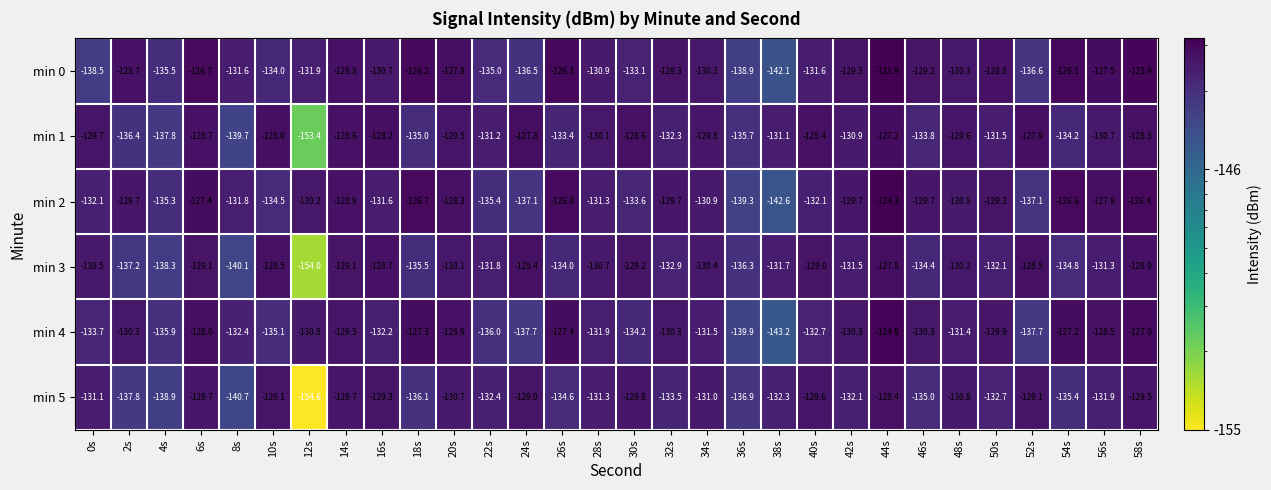

At which label is min 0 closest to -133?

30s